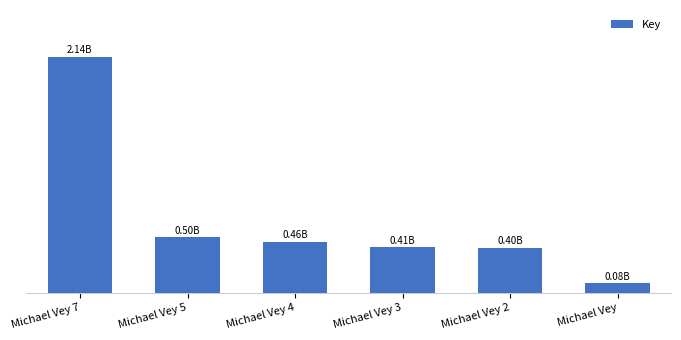

Reading left to right, what are all the values shown in this chart?

2137592835	500837612	457819647	408872989	404519396	84557788